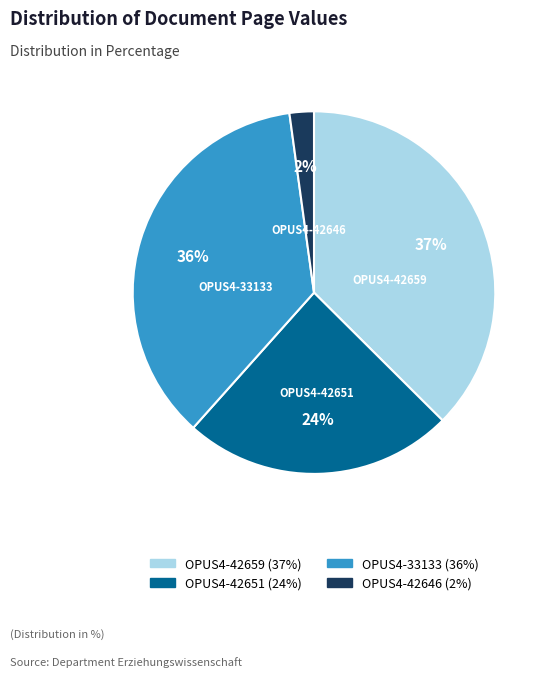

Does any single category account for the majority?

No